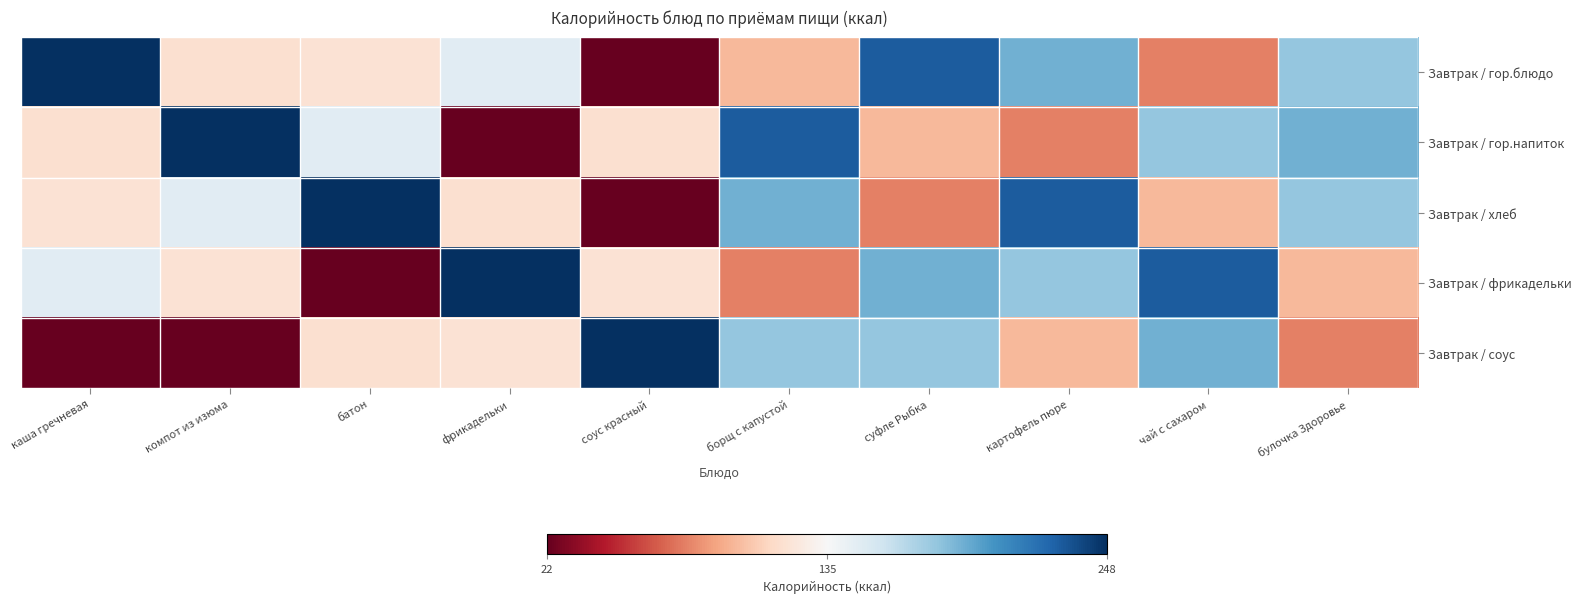

At which category is the sum across all series the highest?

борщ с капустой